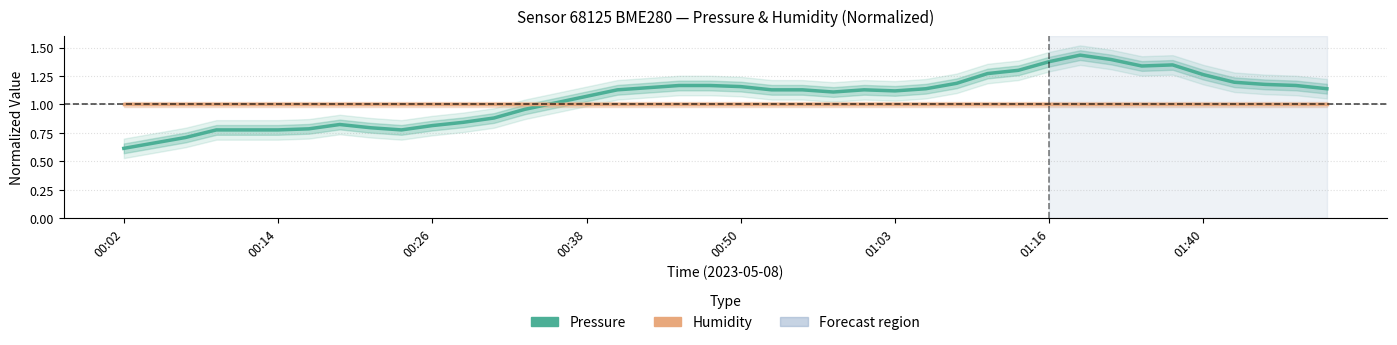

At which category does the chart reach its peak across all series?

31